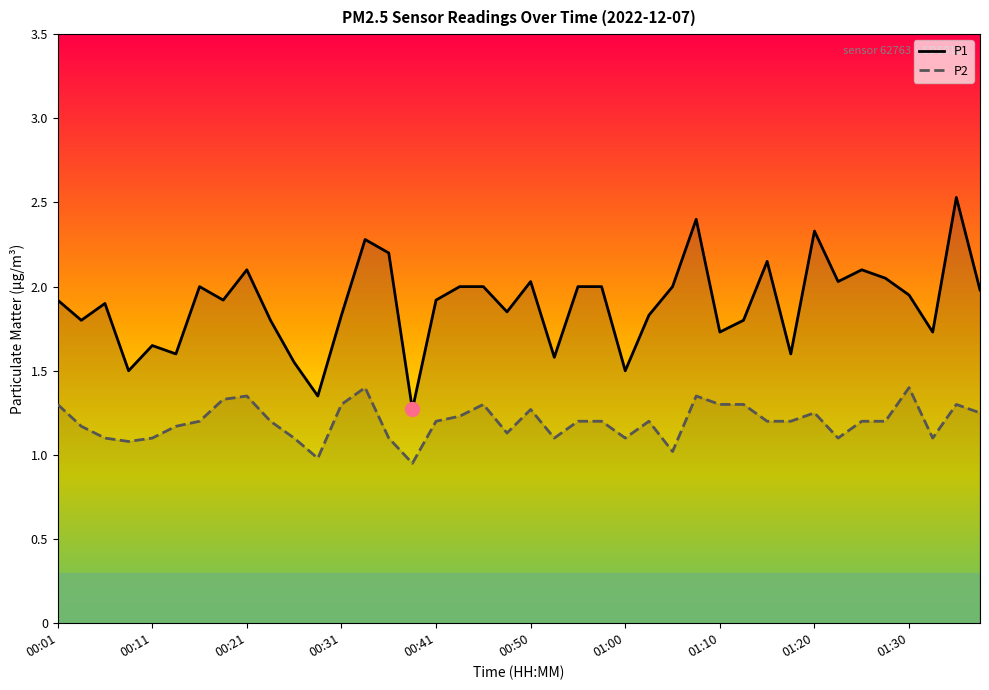

The P2 series shows 0.9 at 15. True or false?

True